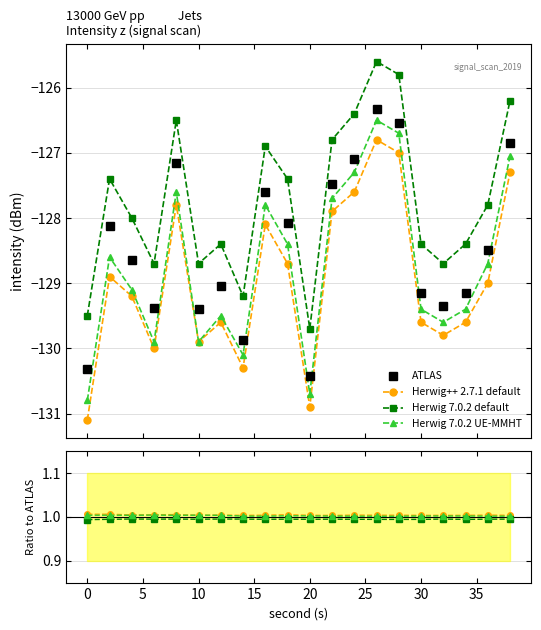

How many series are shown in this chart?

4